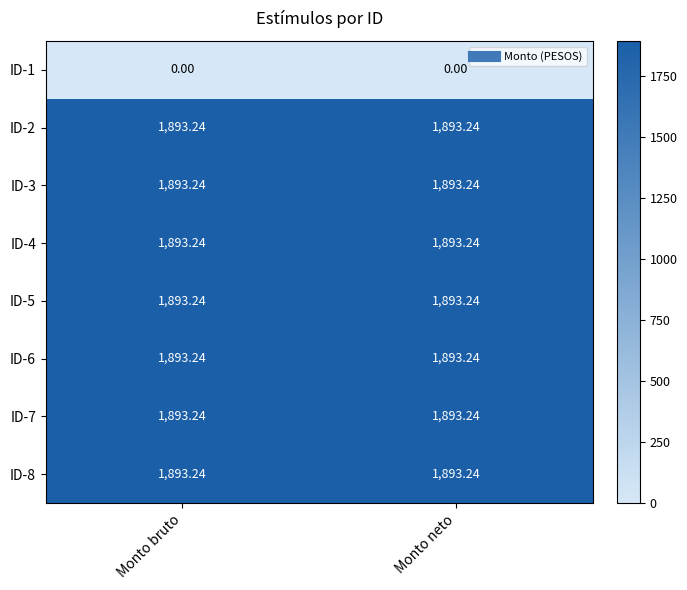

Is the value of ID-1 at Monto neto greater than the value of ID-8 at Monto neto?

No